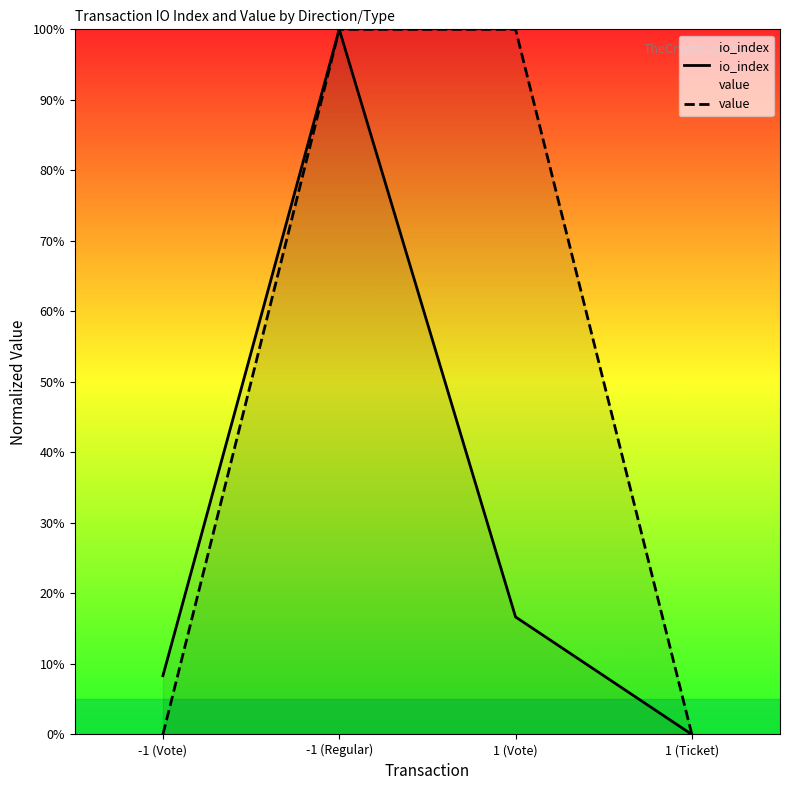

Which series has the largest range (max minus min)?

io_index